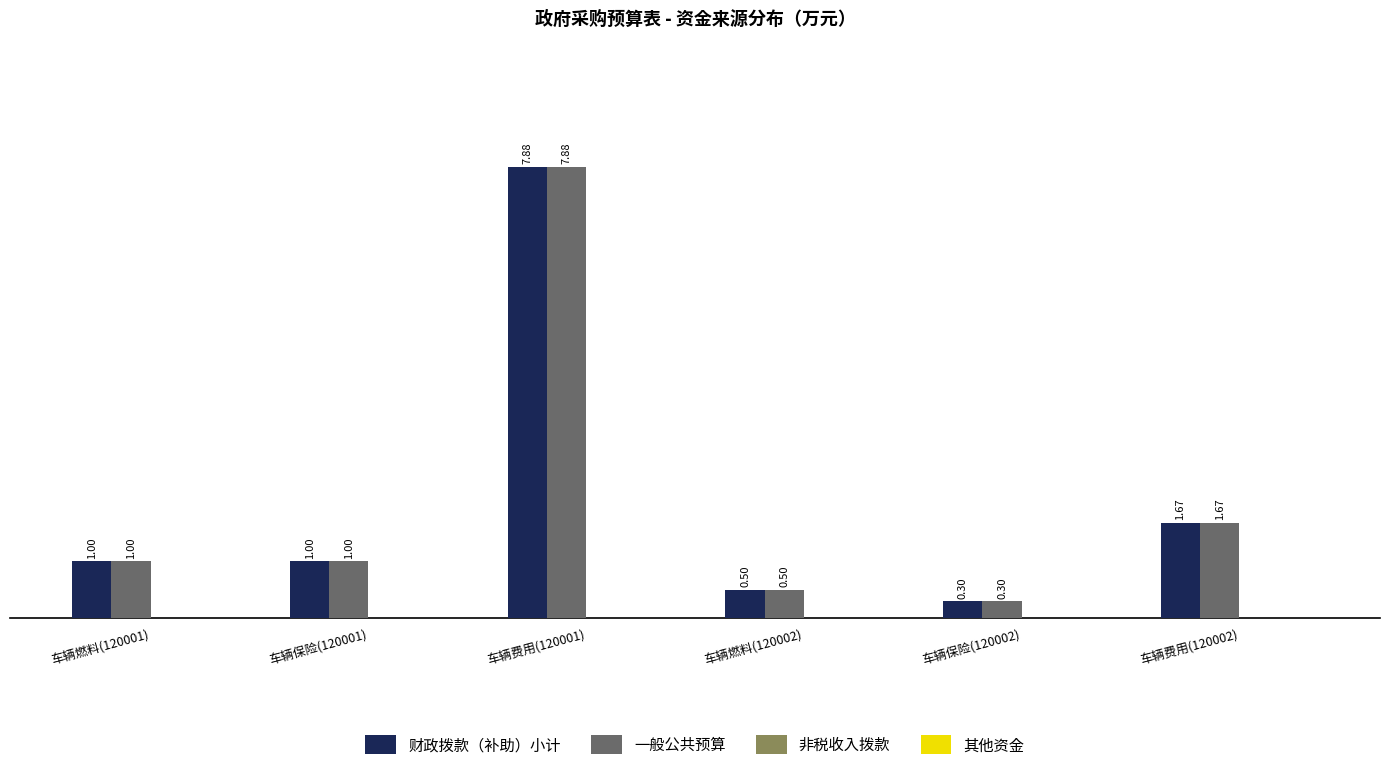

At which label does 财政拨款（补助）小计 reach its minimum?

车辆保险(120002)